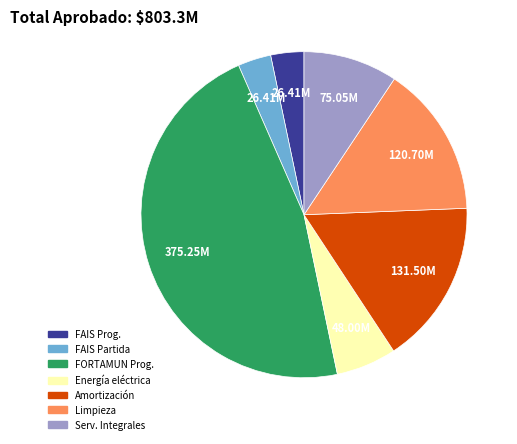

Is there any slice that represents more than half of the pie?

No